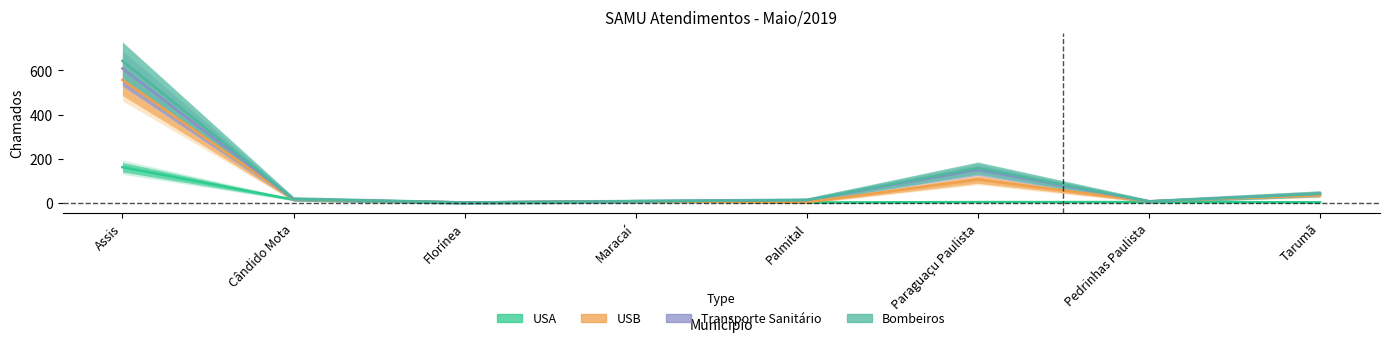

At which label does USA first exceed 3?

Assis